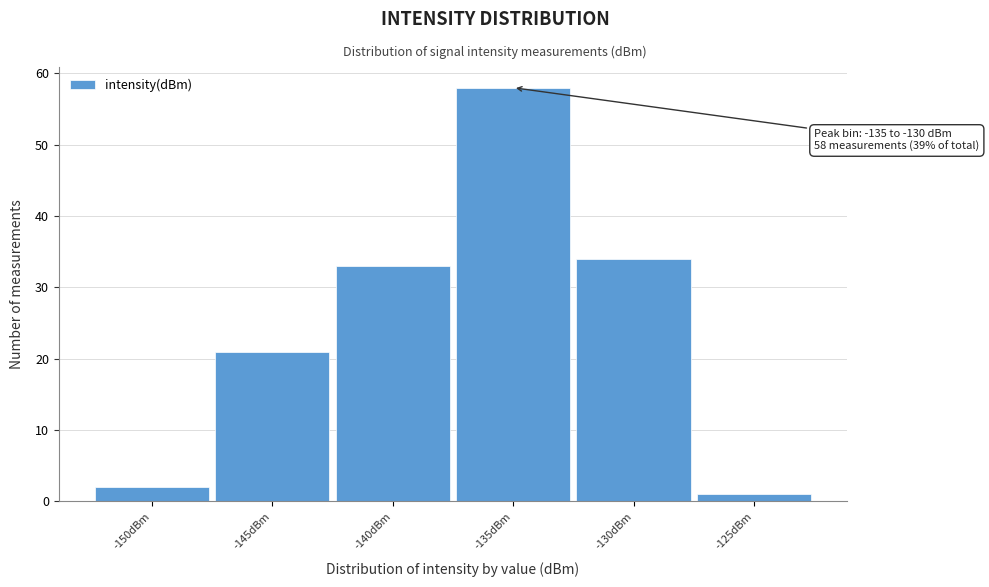

Reading left to right, what are all the values shown in this chart?

2	21	33	58	34	1